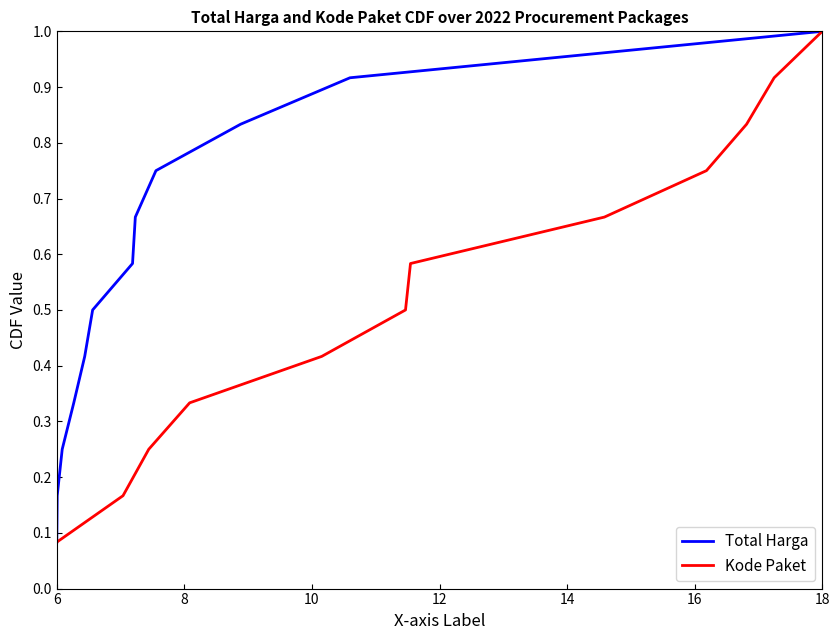

At how many categories does at least one series exceed 0?

12